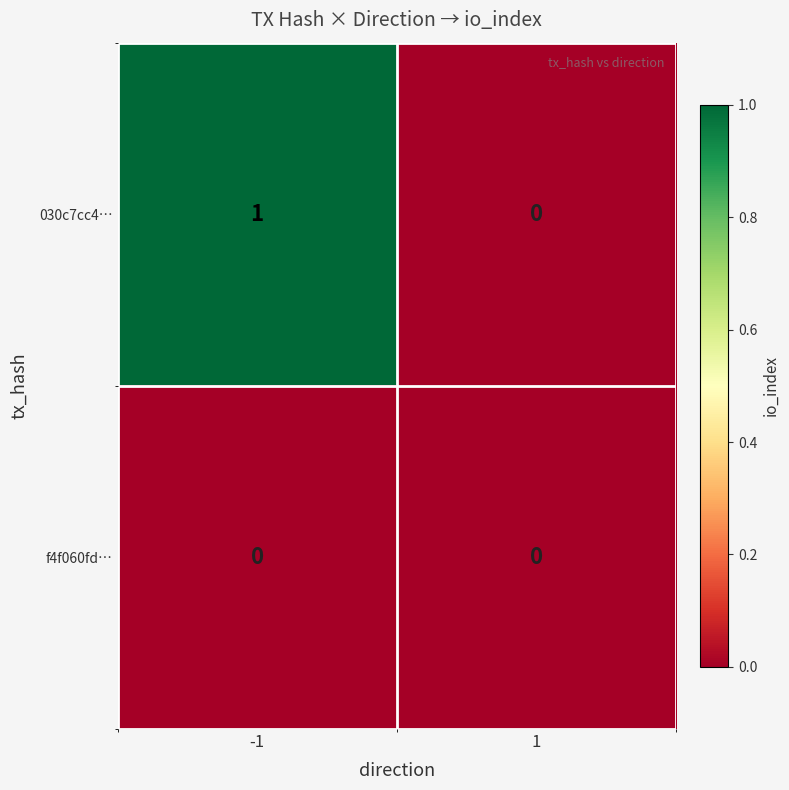

Reading left to right, list all the values displayed in this chart.

030c7cc4…: -1=1	1=0
f4f060fd…: -1=0	1=0